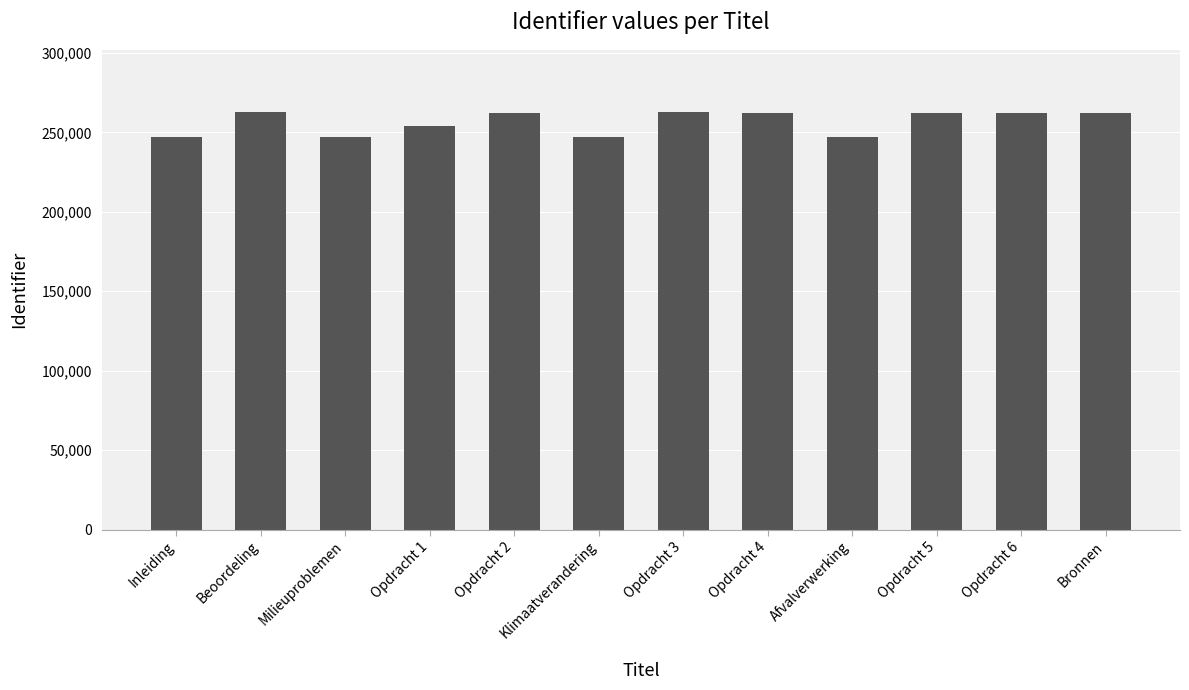

How many bars are there in total?

12